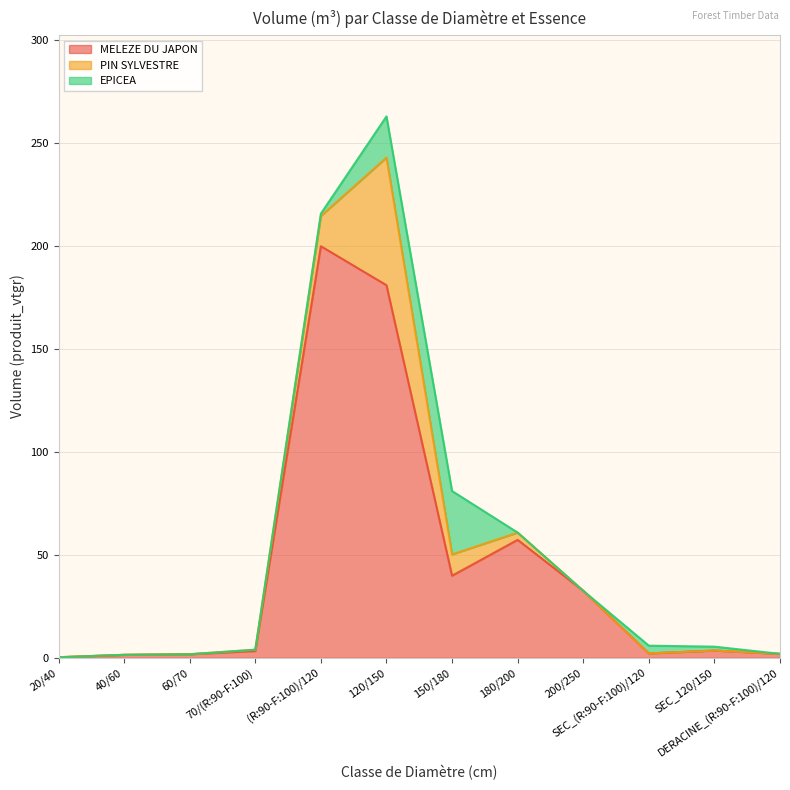

What is the difference between the maximum and minimum values in the PIN SYLVESTRE series?

62.0